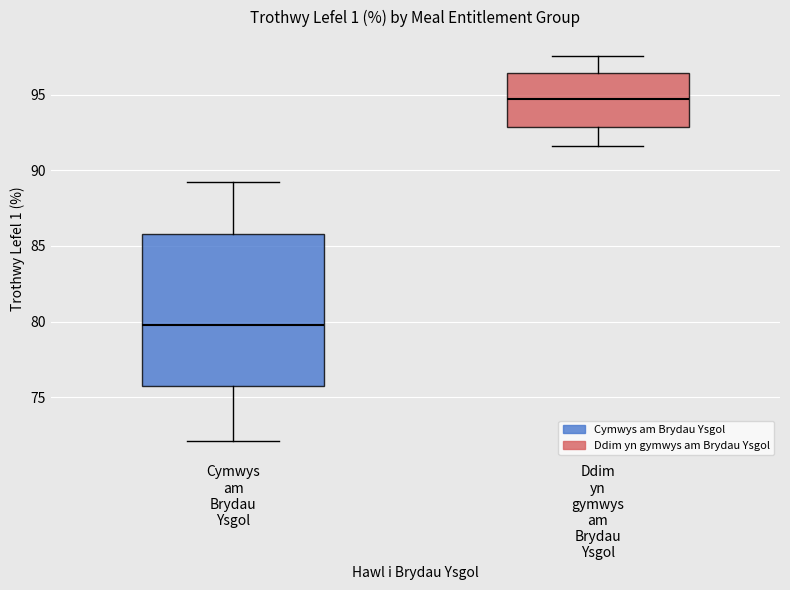

Comparing the boxes themselves (not the whiskers), which one is the tallest?

Cymwys am Brydau Ysgol